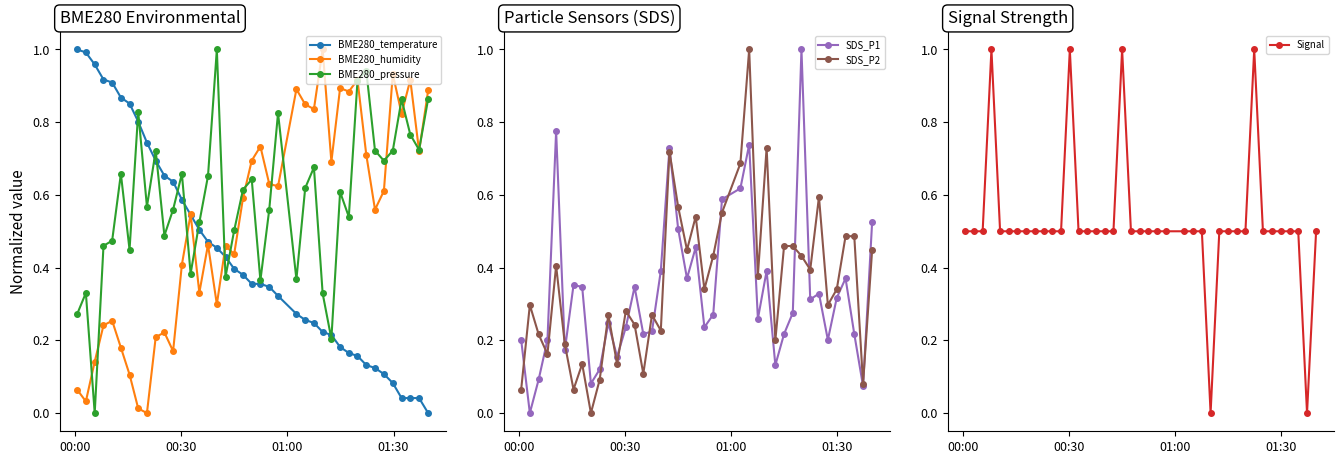

What is the maximum value for SDS_P2?

1.0